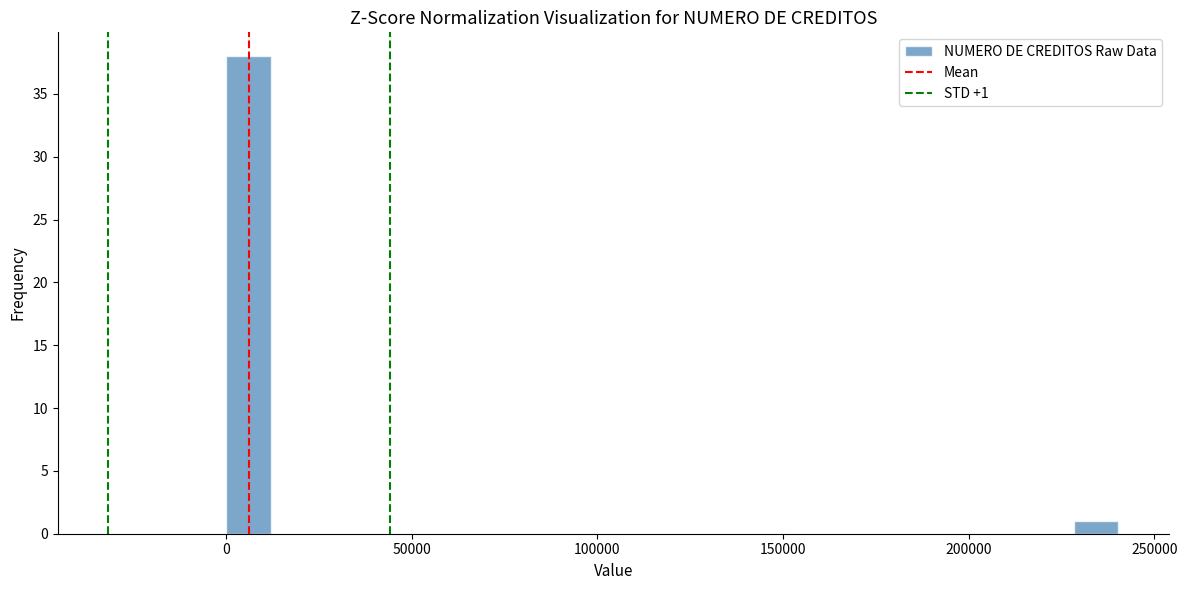

Around what value on the x-axis is the tallest bar? Give the approximate position of its centre, as read against the axis.

5000